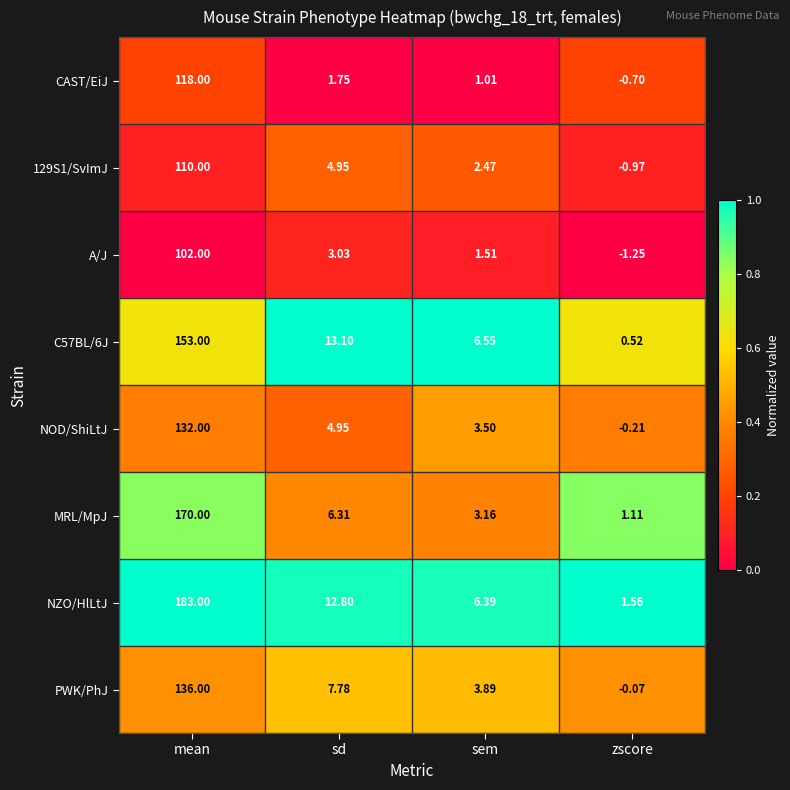

Rank the categories by NZO/HlLtJ value from highest to lowest.

mean, sd, sem, zscore